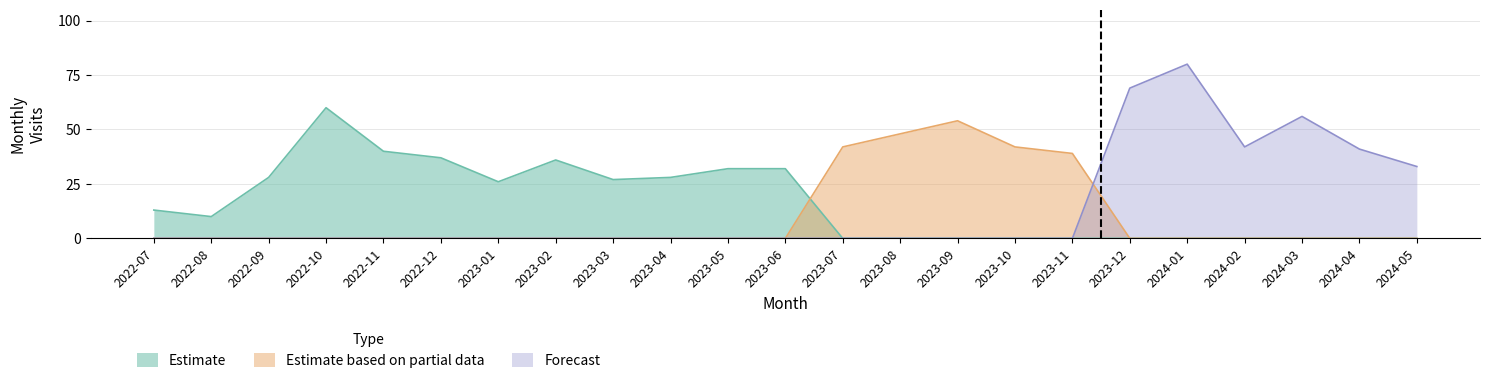

What is the spread (max minus min) of values at 2022-10?

60